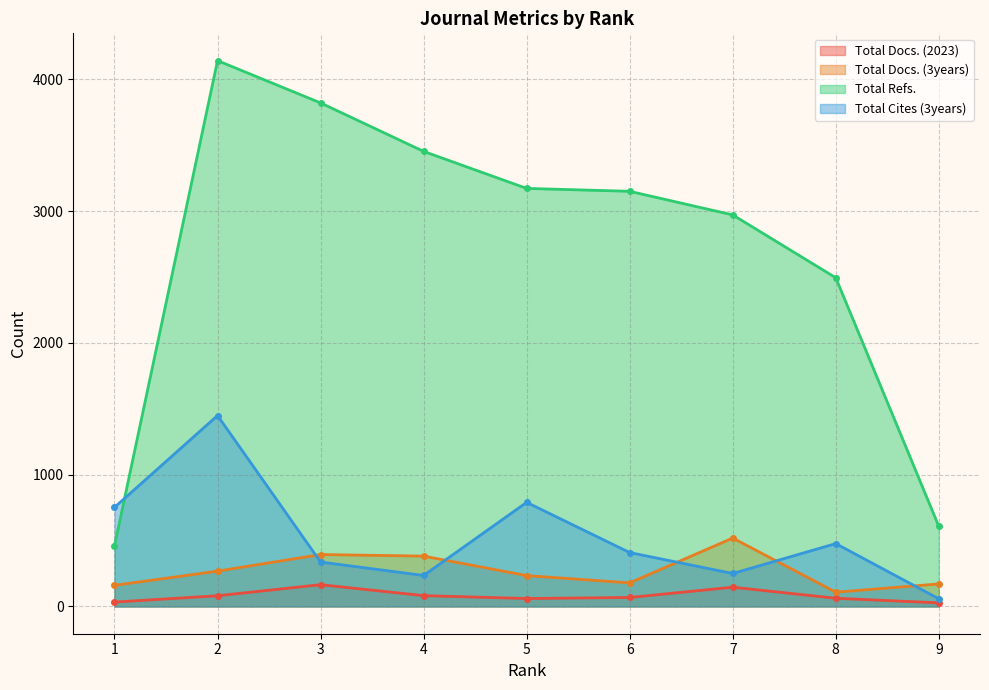

True or false: Total Refs. and Total Docs. (2023) intersect in this chart.

False